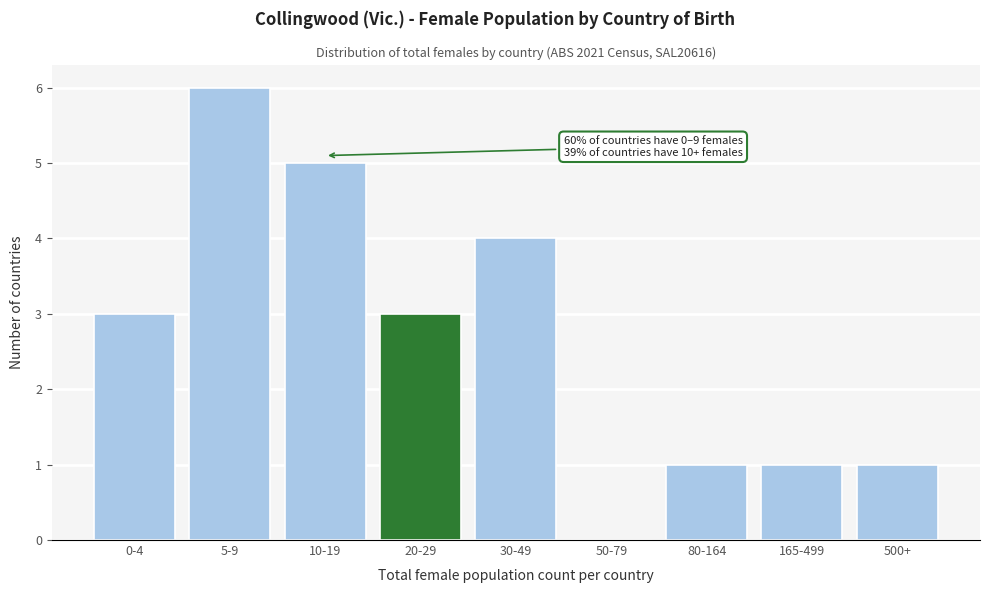

Reading left to right, what are all the values shown in this chart?

0-4=3	5-9=6	10-19=5	20-29=3	30-49=4	50-79=0	80-164=1	165-499=1	500+=1